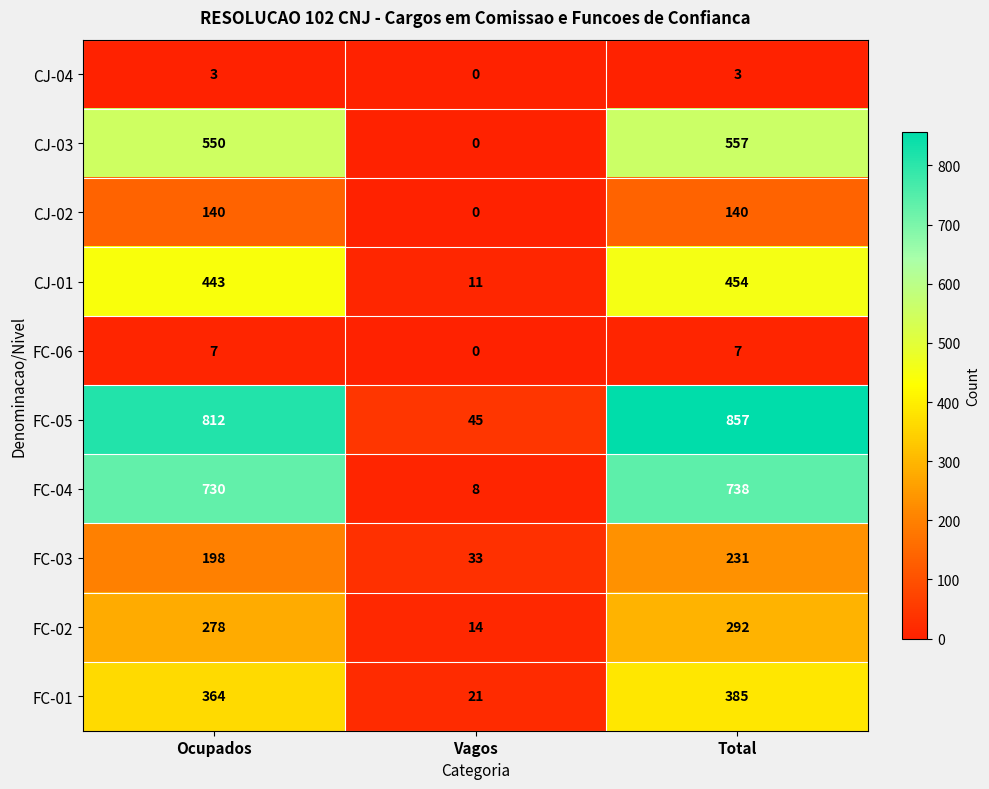

At which label does CJ-01 reach its minimum?

Vagos